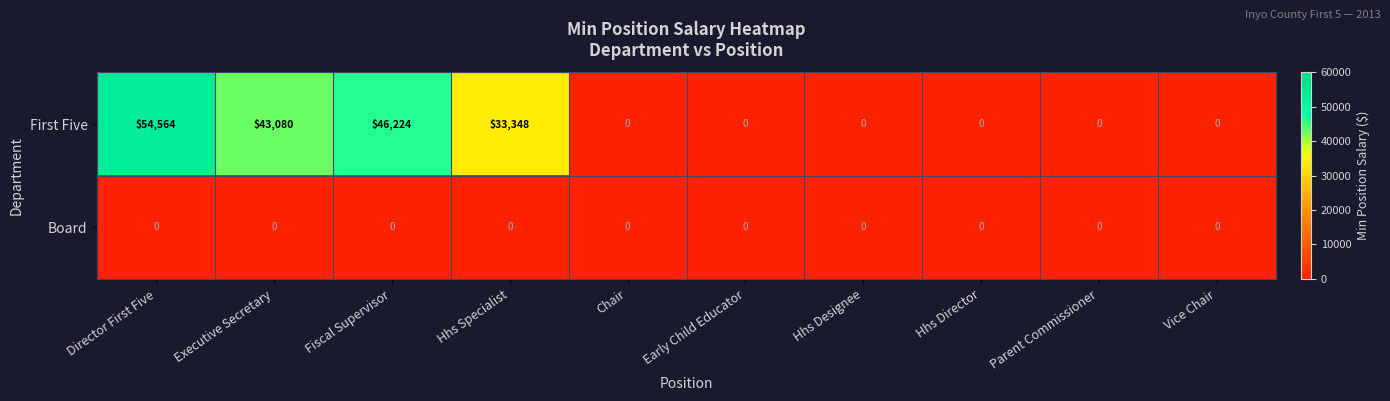

What is the highest value of the First Five series?

54564